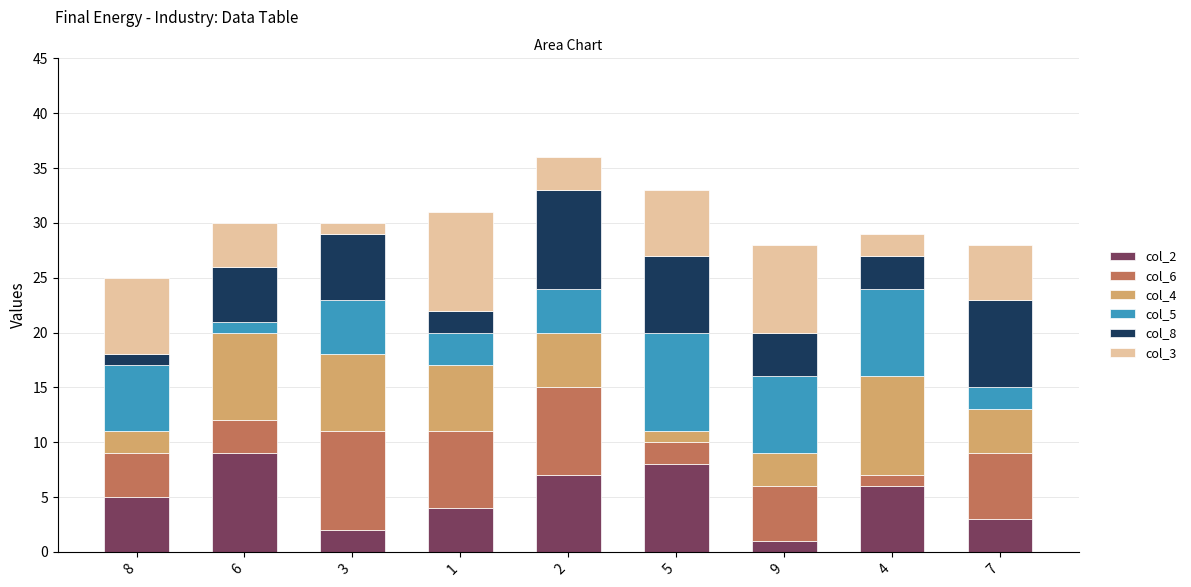

The value of col_2 at 9 is 1. True or false?

True